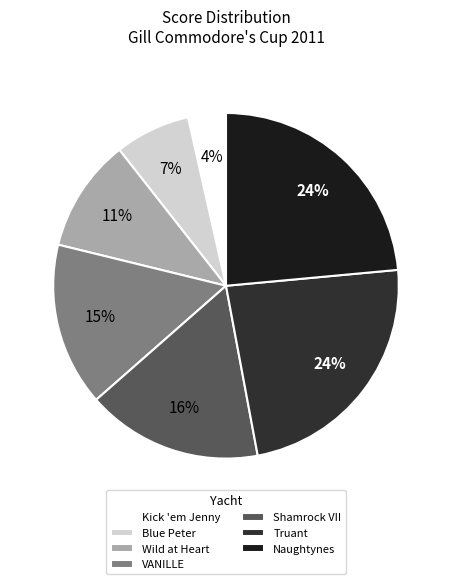

Which category has the smallest portion of the pie?

Kick 'em Jenny